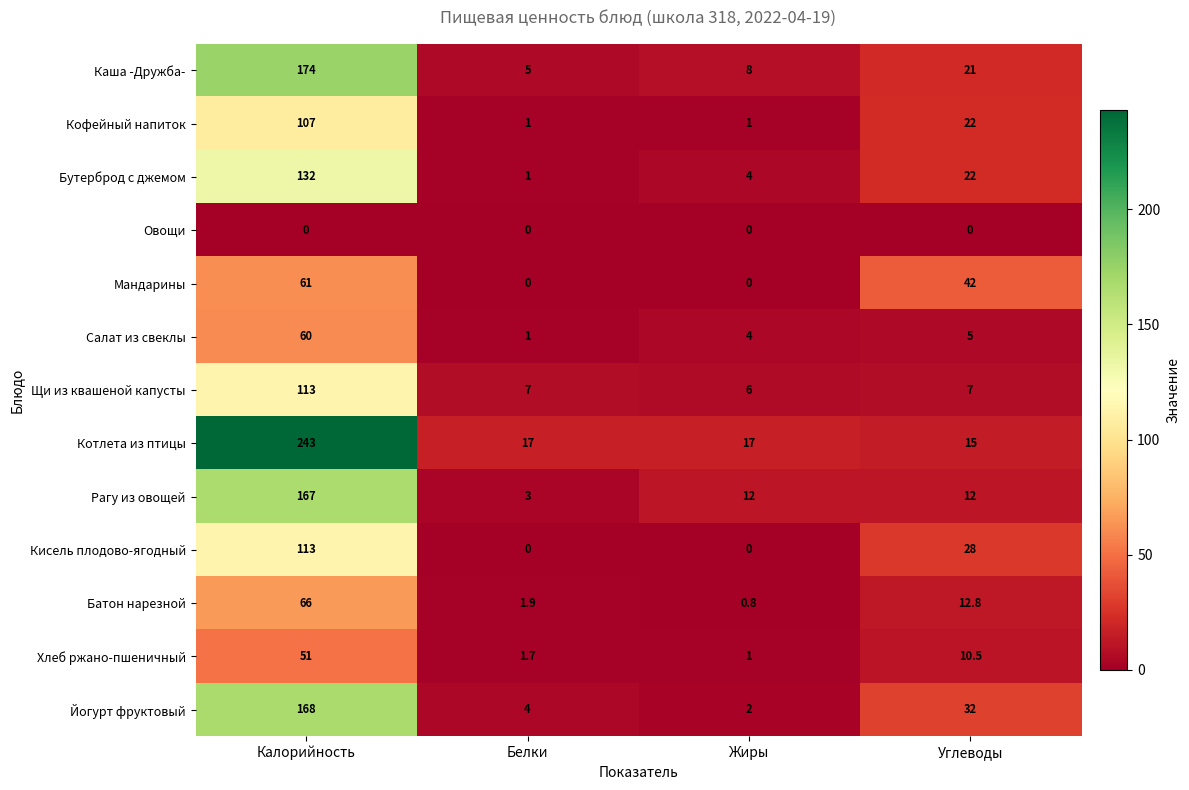

What is the difference between the second highest and minimum values in the Йогурт фруктовый series?

30.0